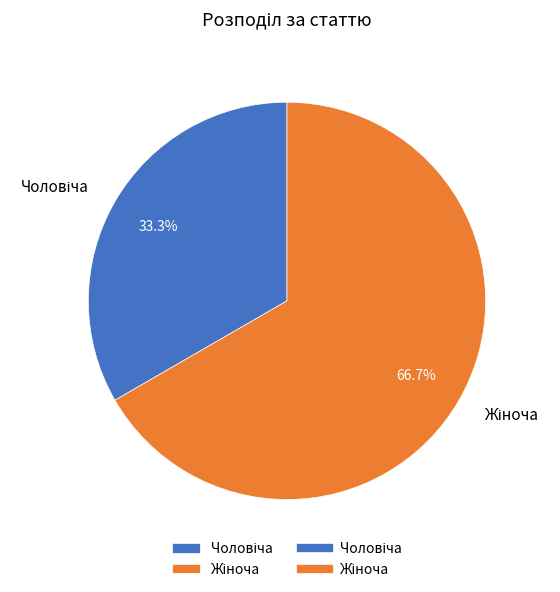

Does any single category account for the majority?

Yes